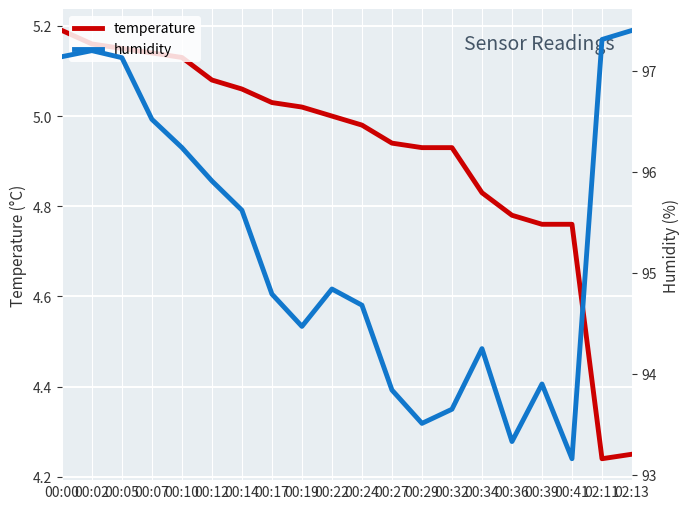

At which label is humidity closest to 95?

00:22